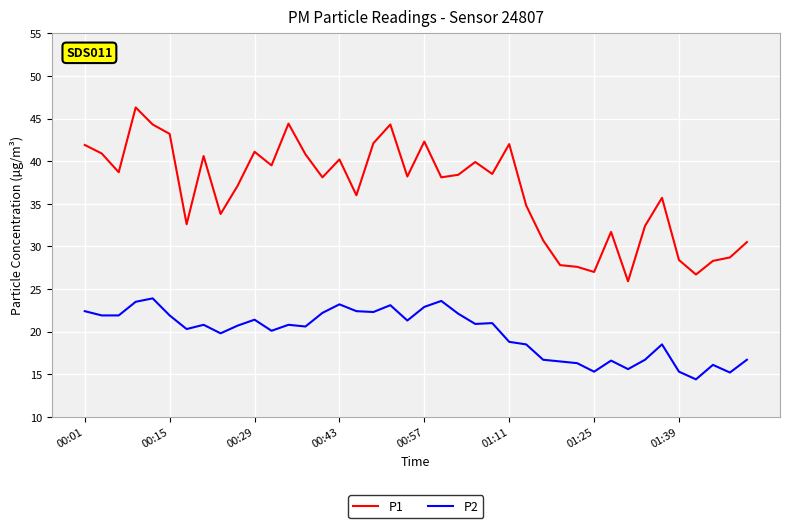

Which series has the largest range (max minus min)?

P1